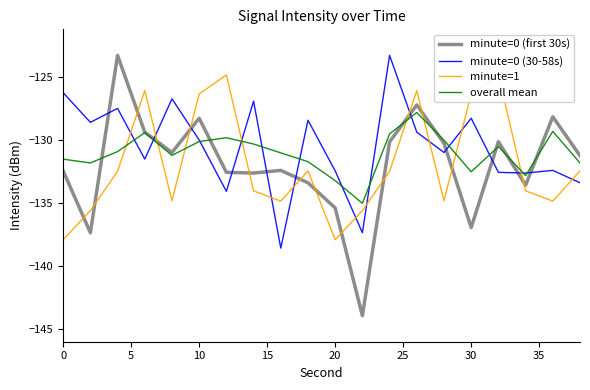

How many lines are shown in the chart?

4